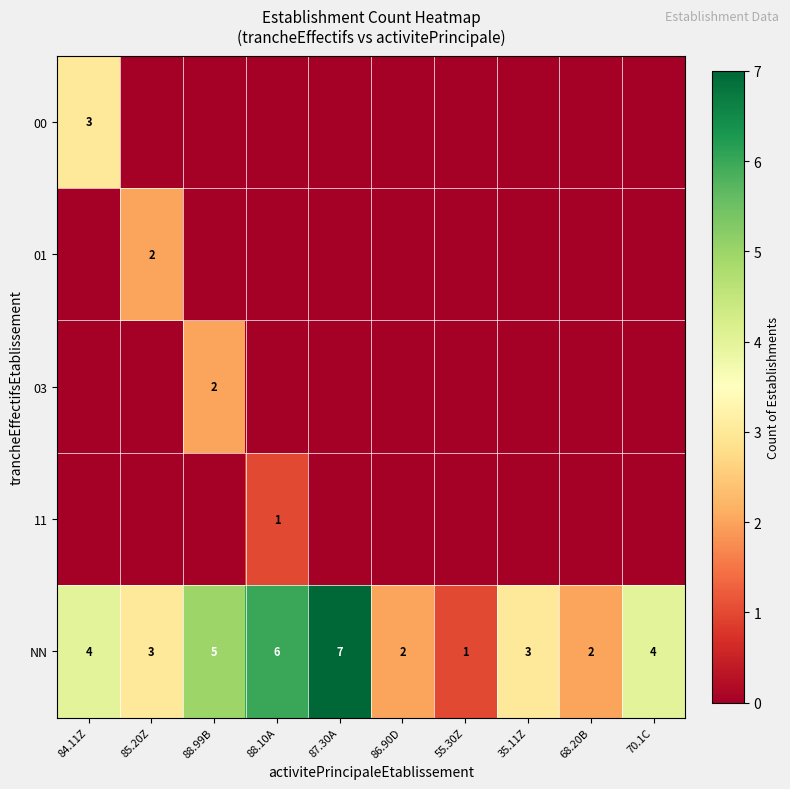

What is the difference between the NN values at 86.90D and 87.30A?

5